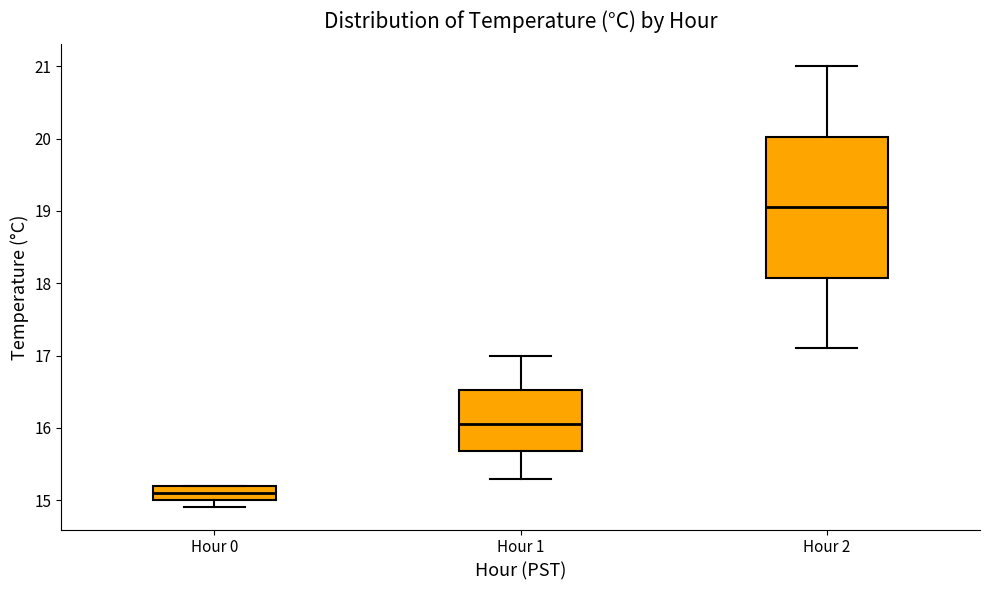

Where is the upper edge of the box for Hour 0 on the y-axis? The values are not printed on the chart, so give them approximately, as read against the axis.

15.2